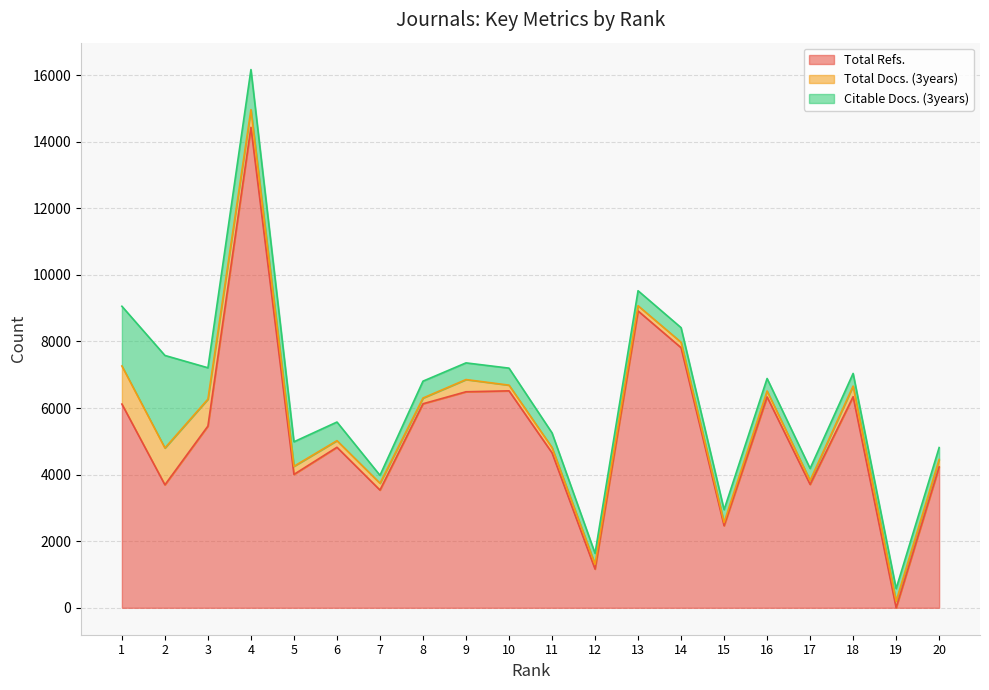

Where is Citable Docs. (3years) nearest to the value 1509?

1